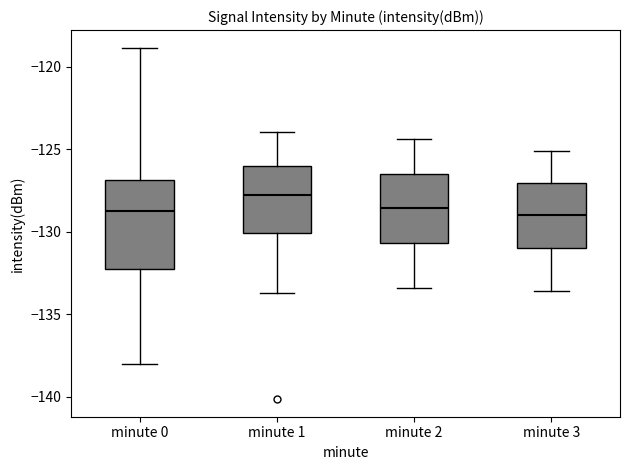

Which box's median line is the highest?

minute 1